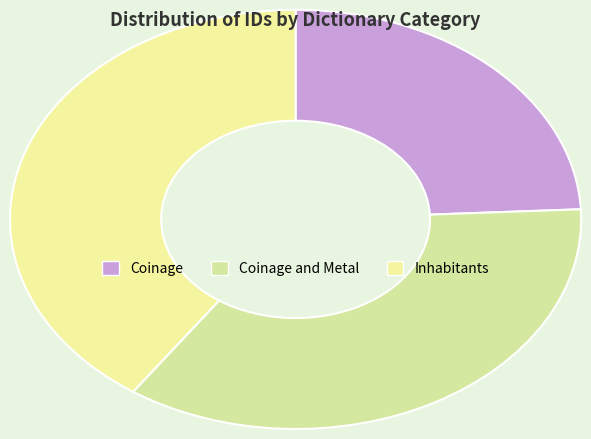

True or false: Coinage accounts for 24% of the total.

True